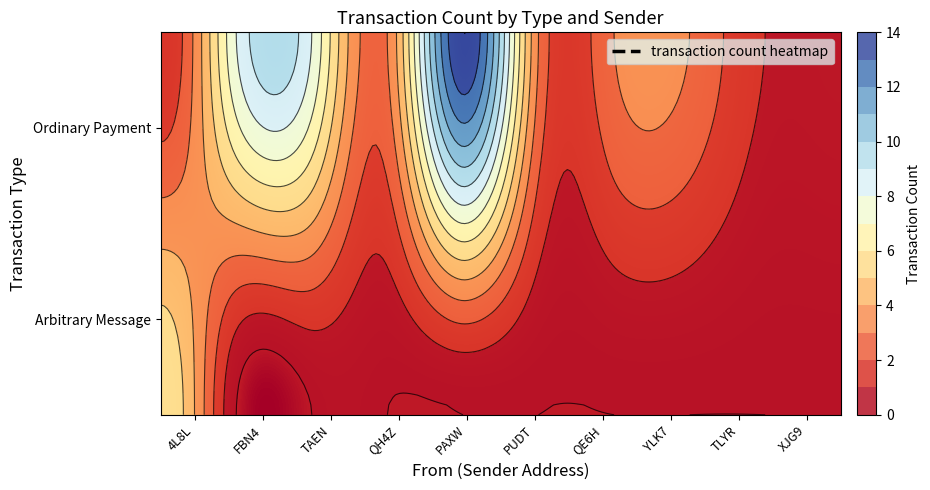

What is the difference between the maximum and minimum values in the Ordinary Payment series?

13